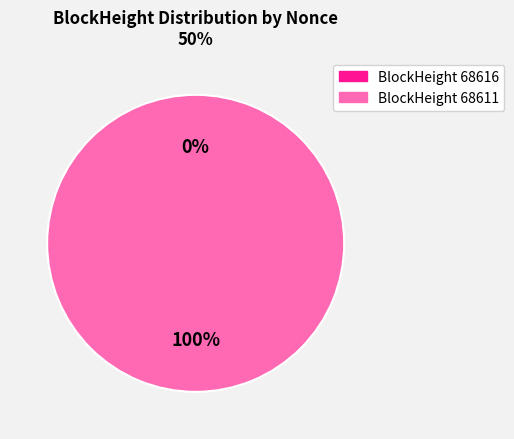

Rank the categories by value from highest to lowest.

68611, 68616